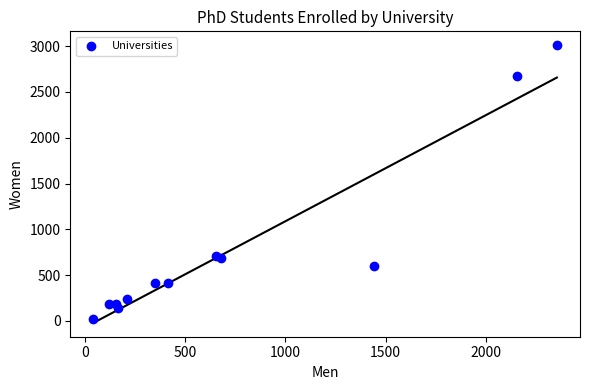

What is the range of Y values (max minus min)?

2991